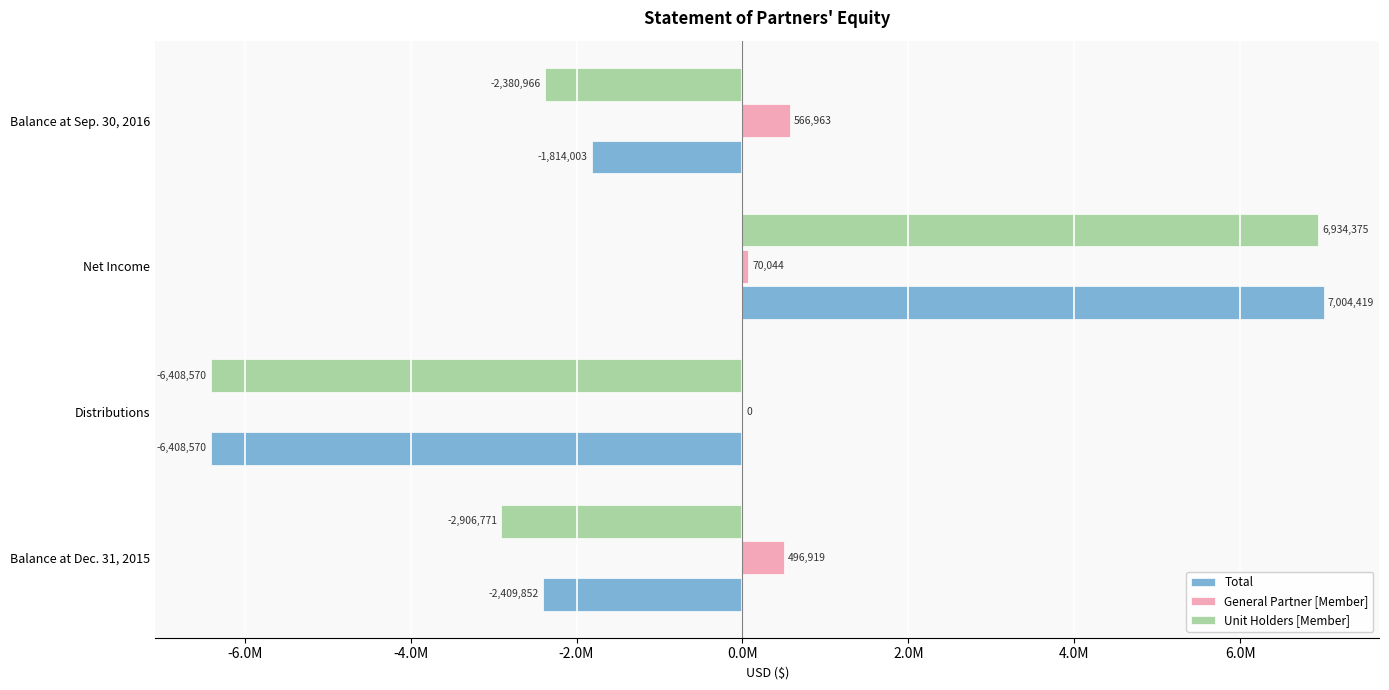

List the series in order of their peak value, lowest first.

General Partner [Member], Unit Holders [Member], Total